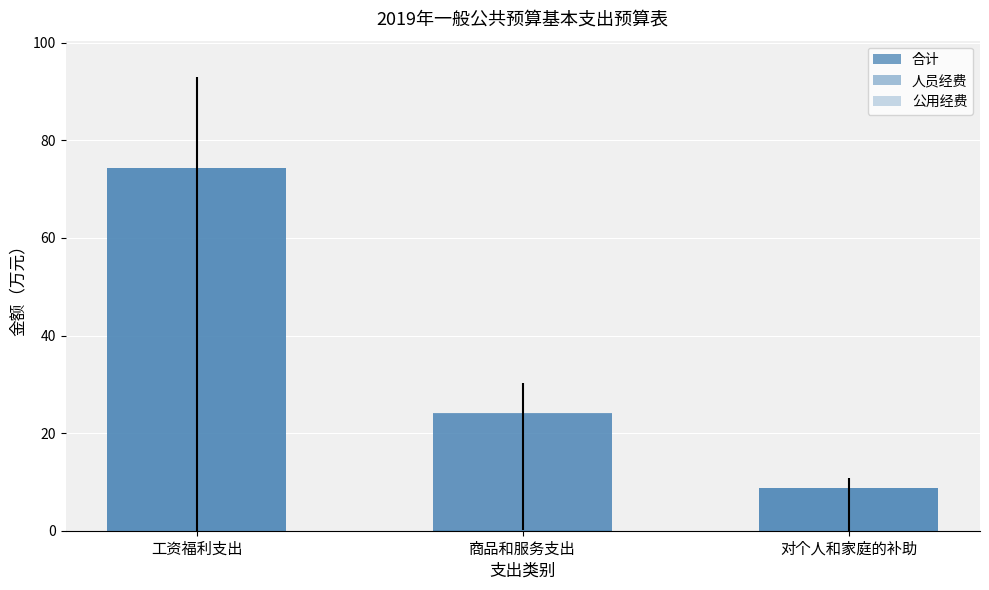

Reading left to right, transcribe all the data shown in this chart.

合计: 工资福利支出=74.4	商品和服务支出=24.2	对个人和家庭的补助=8.7
人员经费: 工资福利支出=74.4	商品和服务支出=0.2	对个人和家庭的补助=8.7
公用经费: 工资福利支出=0.0	商品和服务支出=24.0	对个人和家庭的补助=0.0